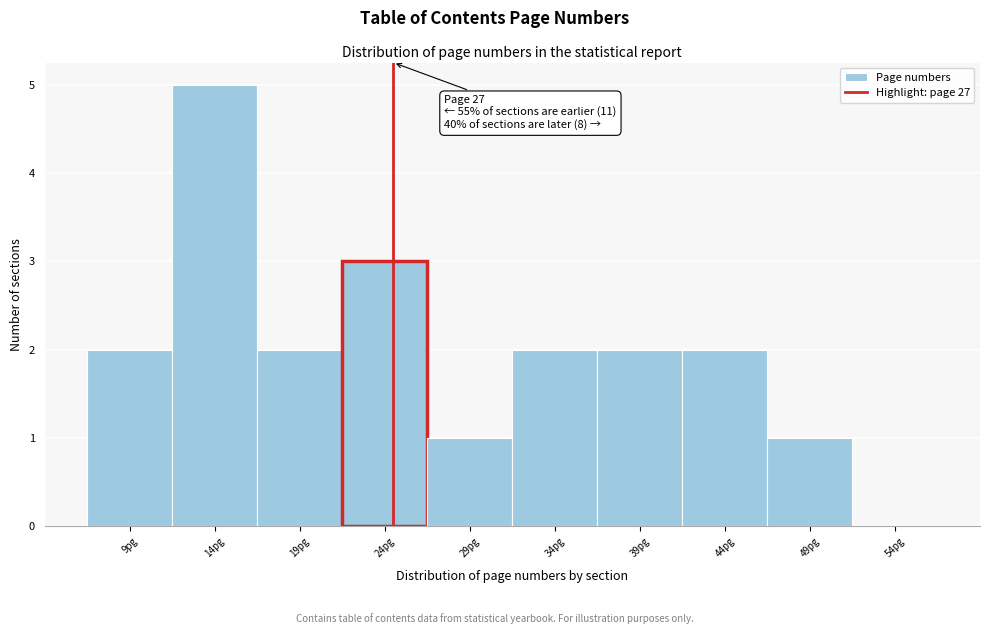

Reading left to right, what are all the values shown in this chart?

9pg=2	14pg=5	19pg=2	24pg=3	29pg=1	34pg=2	39pg=2	44pg=2	49pg=1	54pg=0